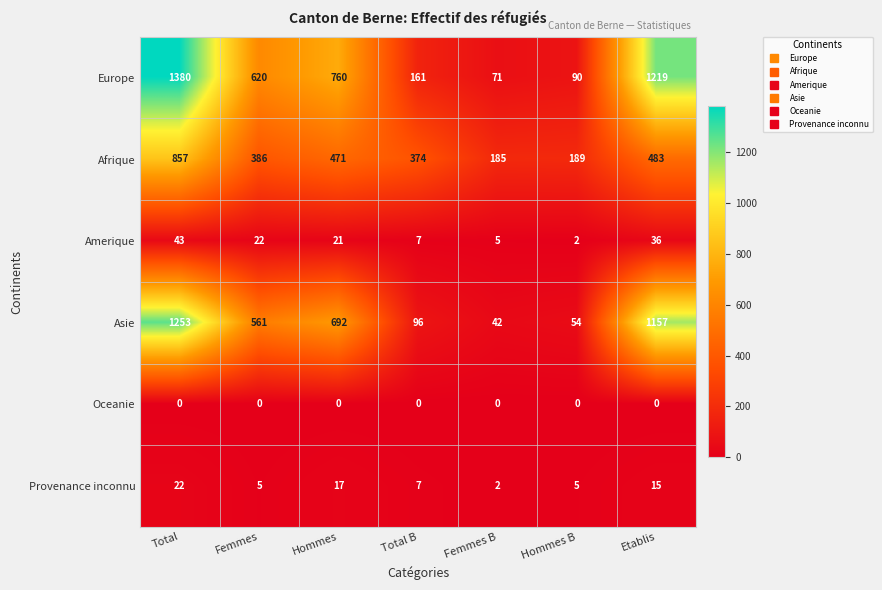

Which series has the largest range (max minus min)?

Europe